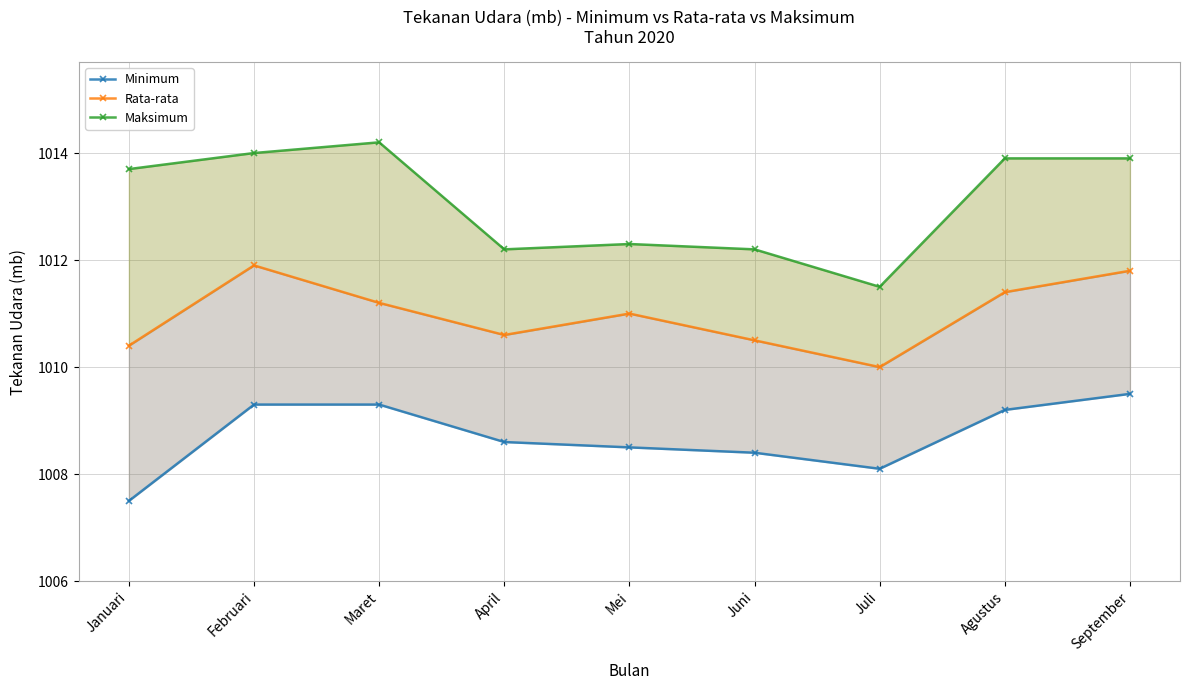

Is the value of Rata-rata at Mei greater than the value of Minimum at September?

Yes